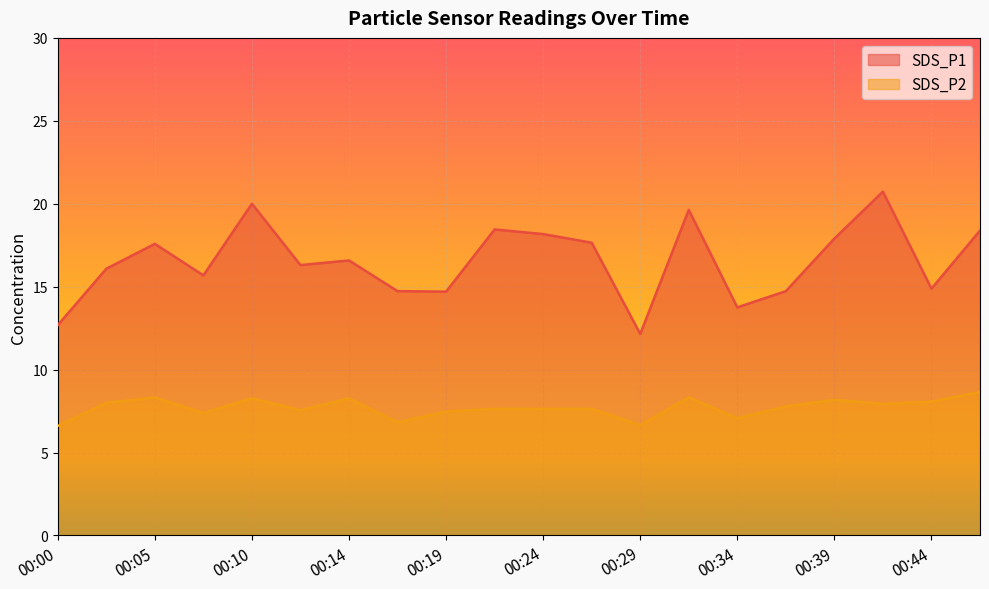

Reading left to right, extract all data points from this chart.

SDS_P1: 12.7	16.1	17.6	15.7	20.0	16.3	16.6	14.7	14.7	18.4	18.2	17.6	12.2	19.6	13.8	14.7	17.9	20.7	14.9	18.4
SDS_P2: 6.6	8.0	8.3	7.4	8.3	7.5	8.3	6.8	7.5	7.6	7.6	7.6	6.7	8.3	7.1	7.8	8.2	7.9	8.1	8.7